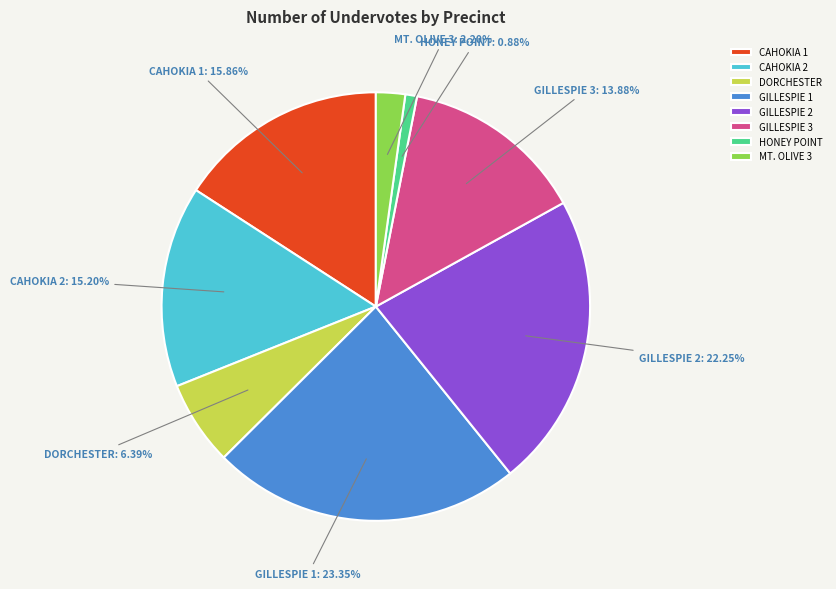

Which has a higher value, CAHOKIA 1 or GILLESPIE 2?

GILLESPIE 2